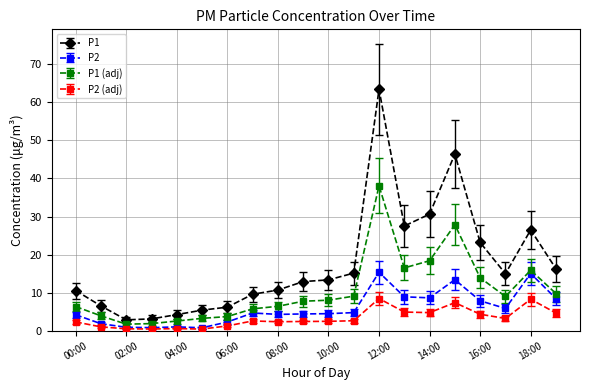

How many data points does each series have?

20